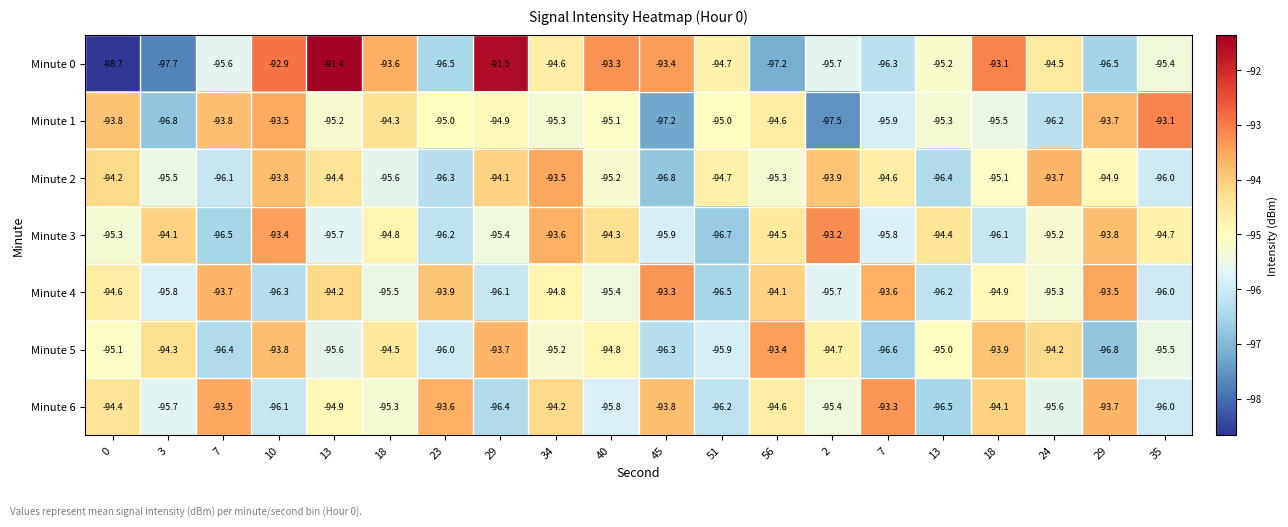

How many distinct data groups are displayed?

7